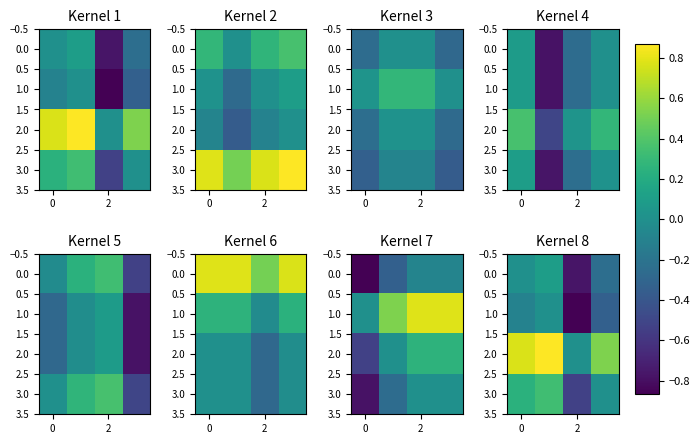

Count the 3.0 values in the range 0 to 1.

3